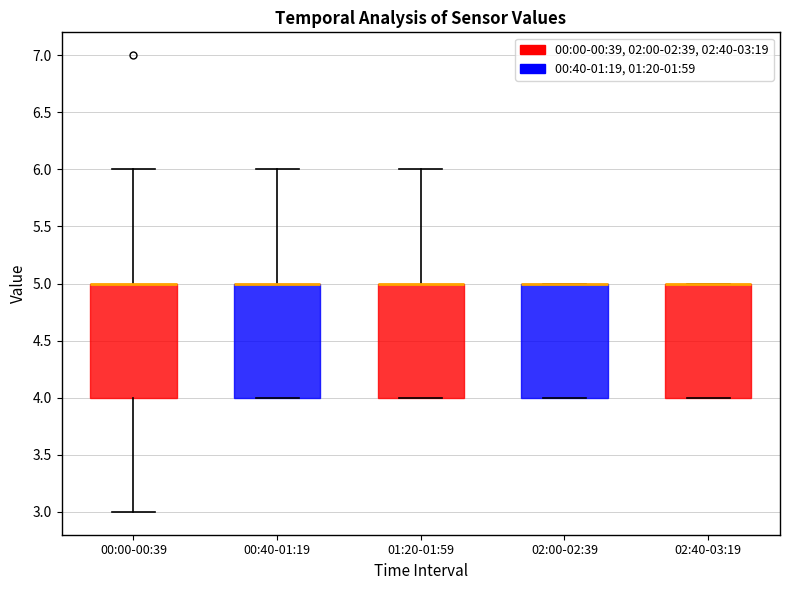

Where is the upper edge of the box for 02:00-02:39 on the y-axis? The values are not printed on the chart, so give them approximately, as read against the axis.

5